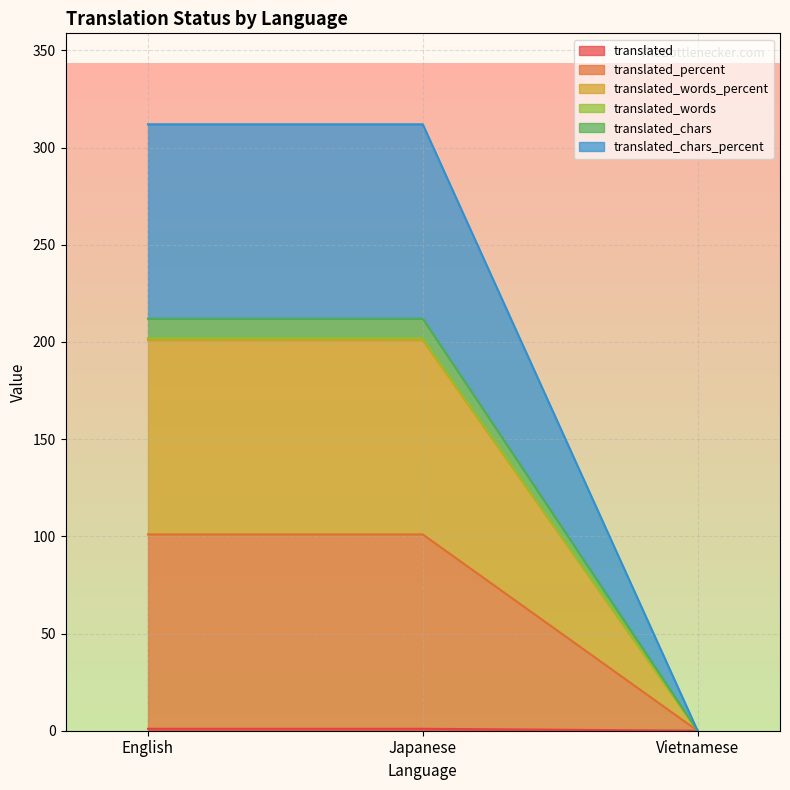

Which series changed the most between English and Japanese?

translated